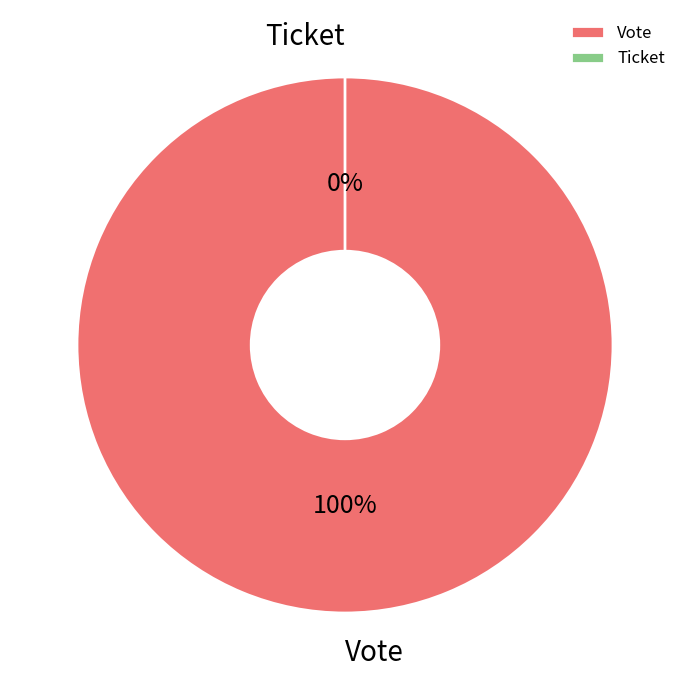

Which slice represents more than half of the pie?

Vote